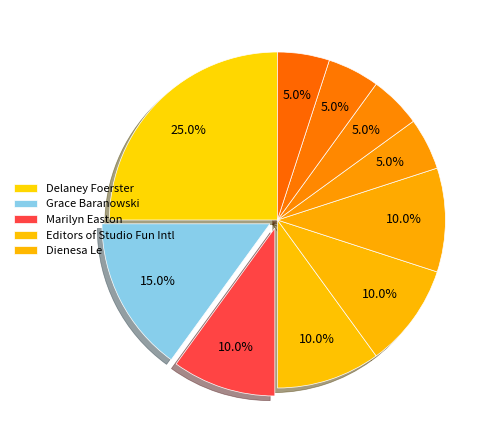

How many slices are in this pie chart?

10